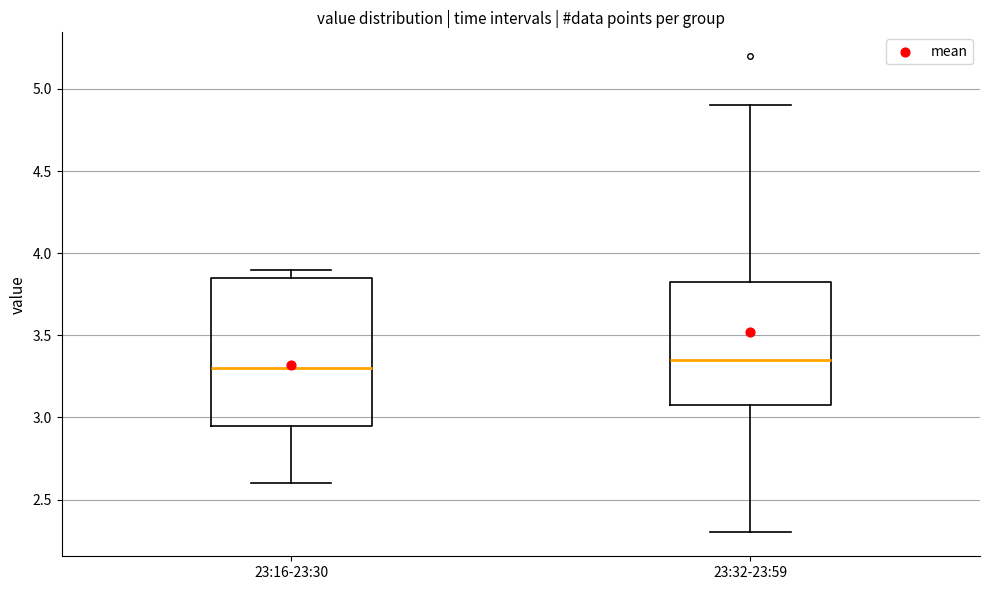

Where is the lower edge of the box for 23:16-23:30 on the y-axis? The values are not printed on the chart, so give them approximately, as read against the axis.

2.95